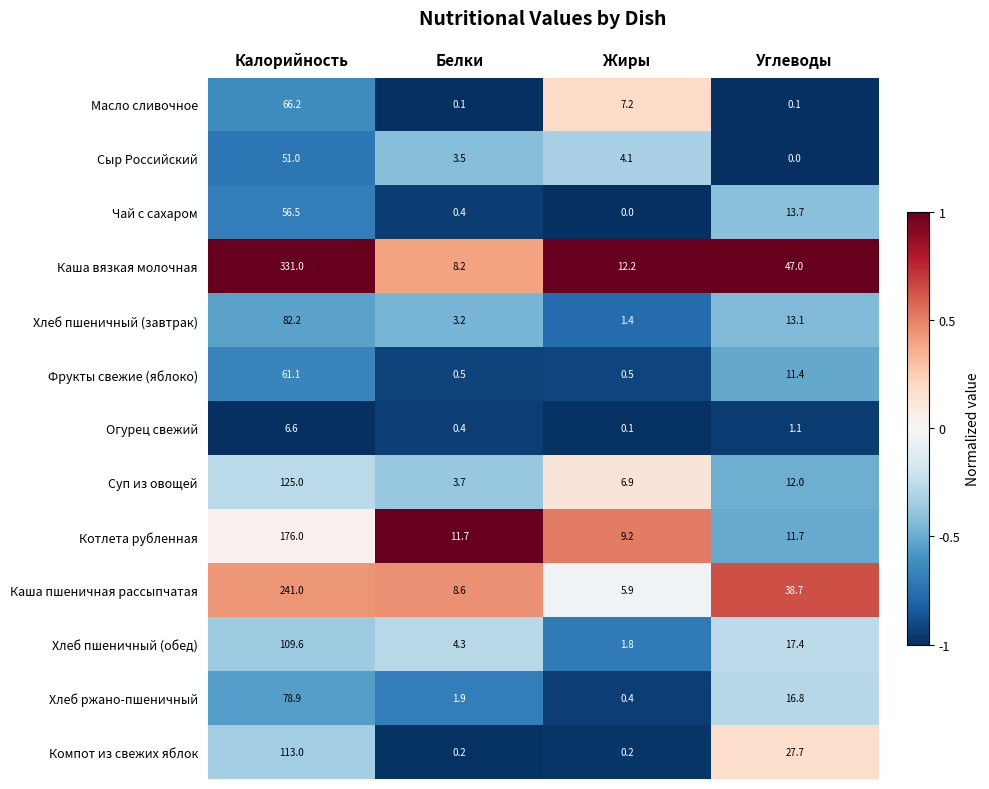

Between Белки and Жиры, which series saw the biggest shift?

Масло сливочное